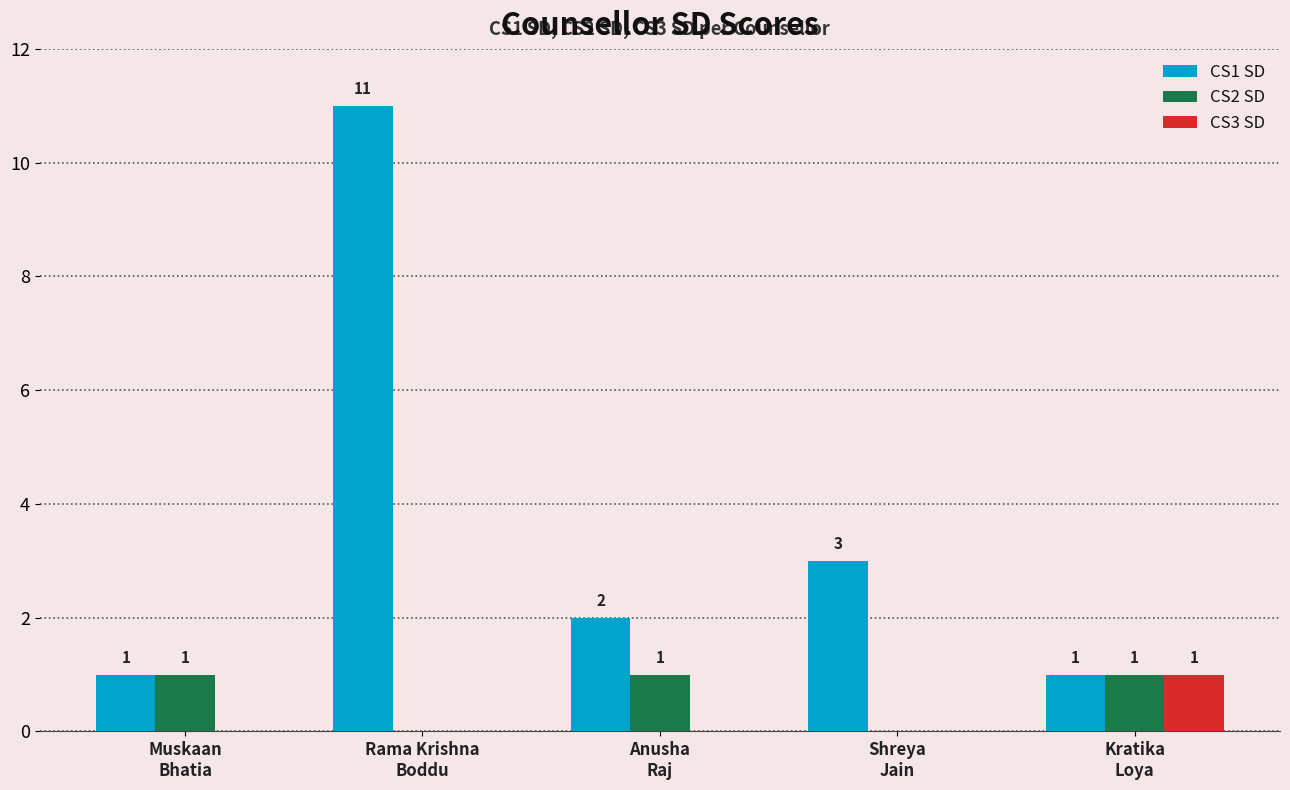

What is the maximum value for CS1 SD?

11